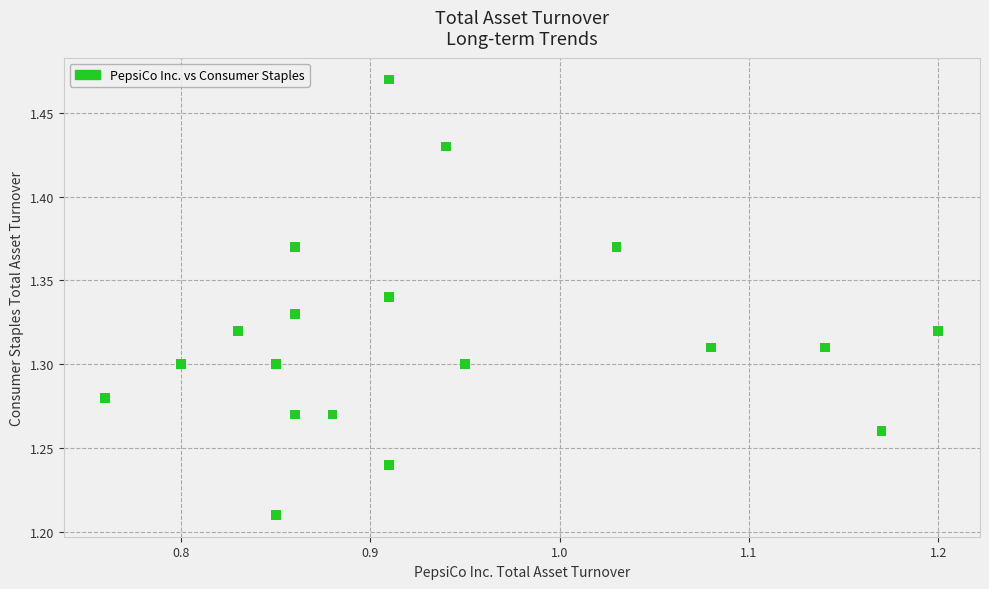

What is the range of X values (max minus min)?

0.4